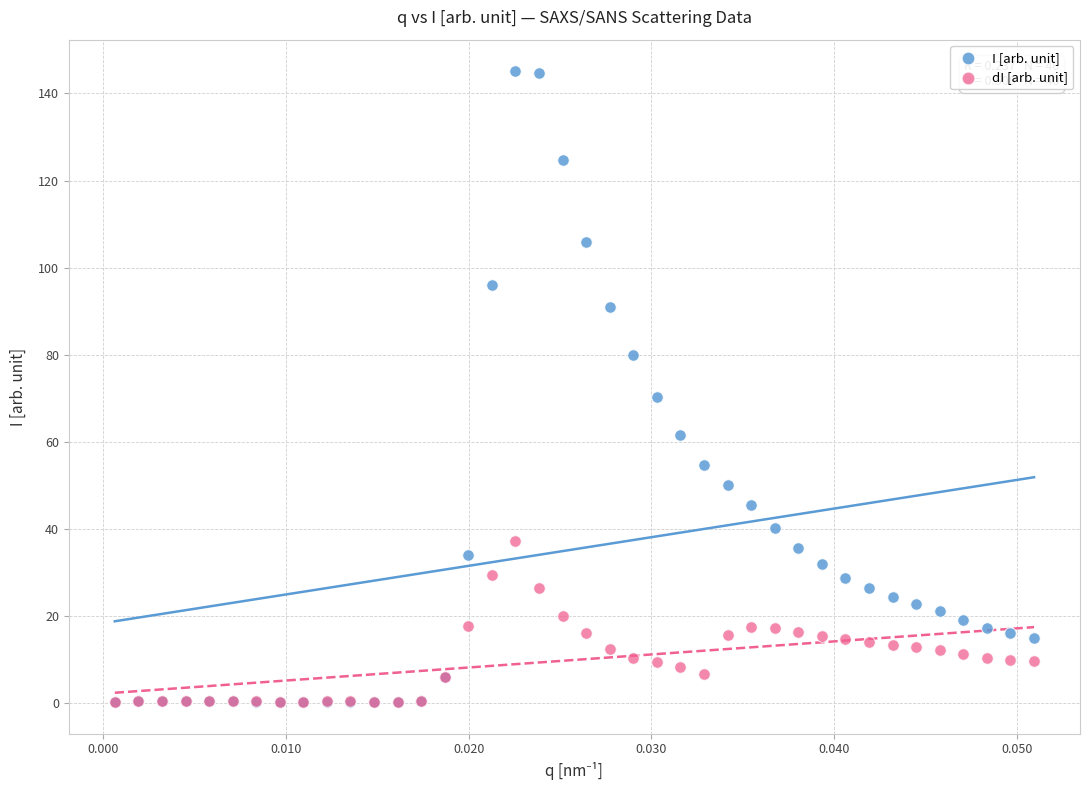

In the I [arb. unit] series, what Y value is closest to 72?

70.4